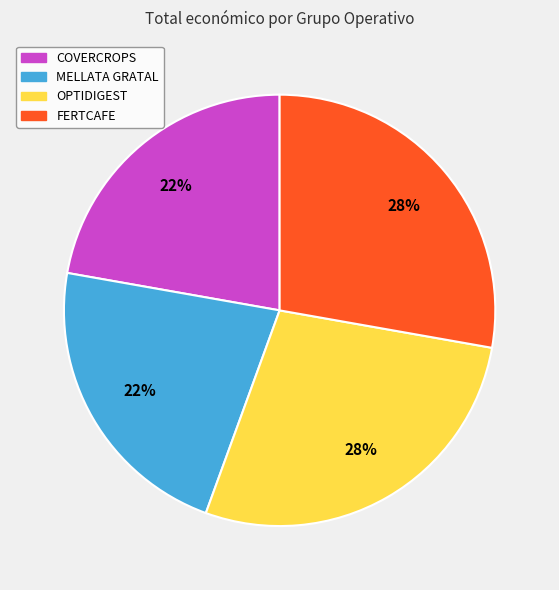

To the nearest percent, what is the average slice percentage?

25%